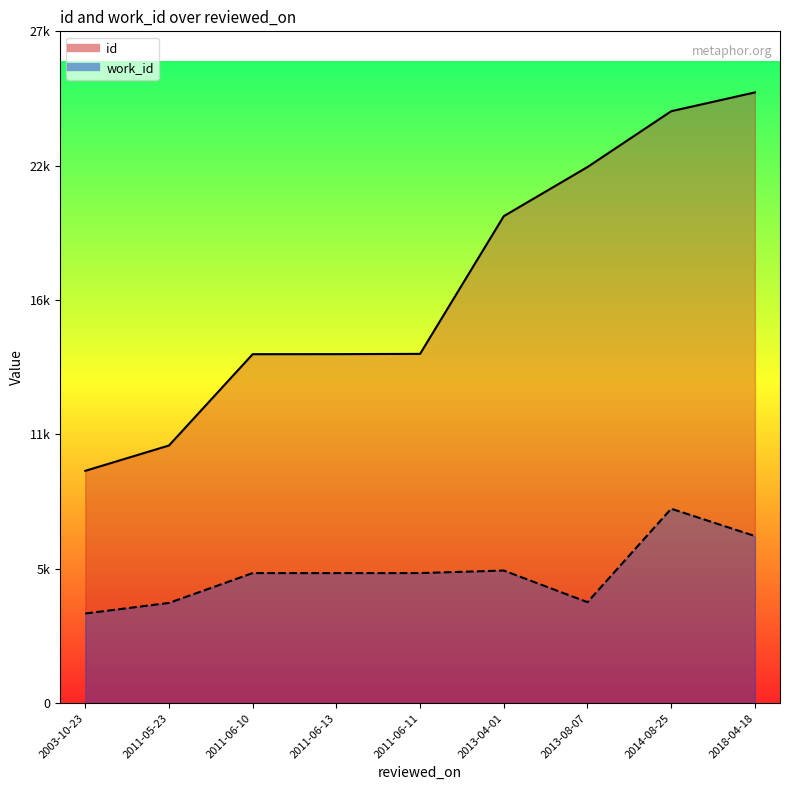

Count the number of data series in this chart.

2